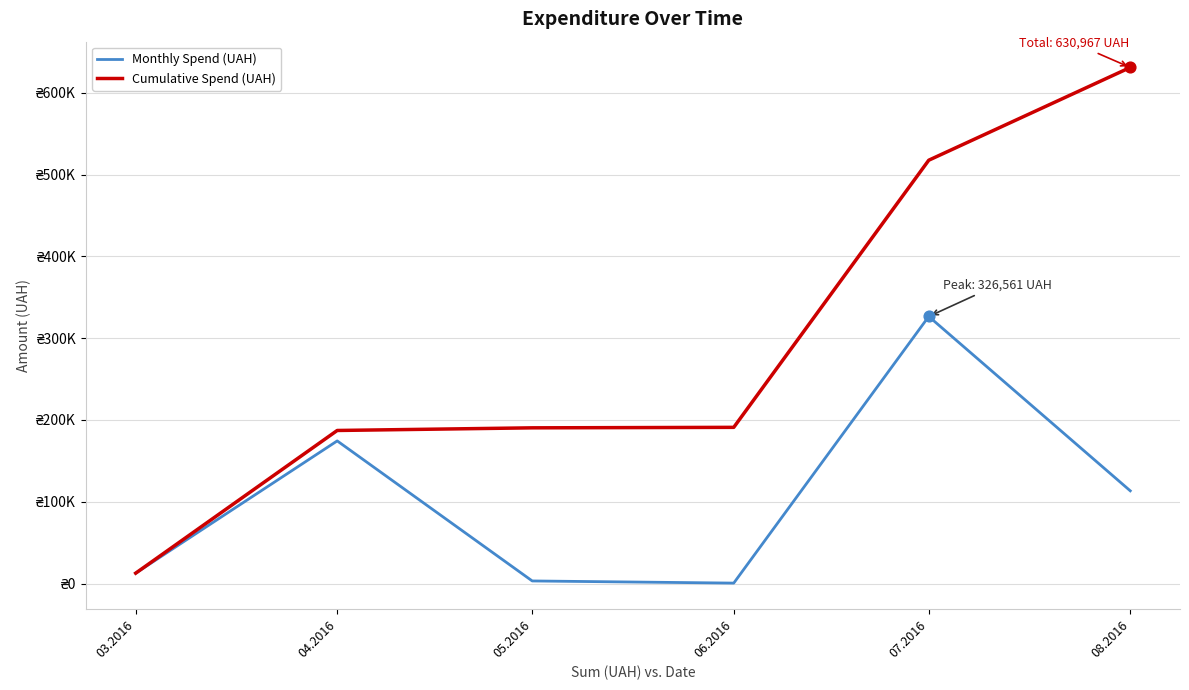

What are all the series names shown in the legend?

Monthly Spend (UAH), Cumulative Spend (UAH)